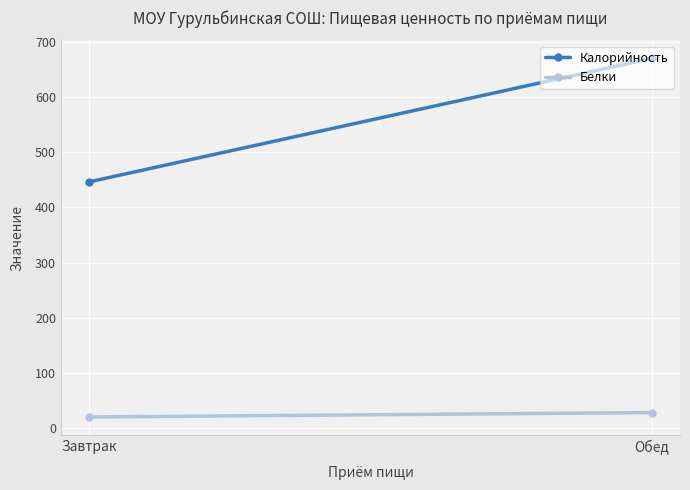

True or false: Калорийность has a value of 670.4 at Обед.

True